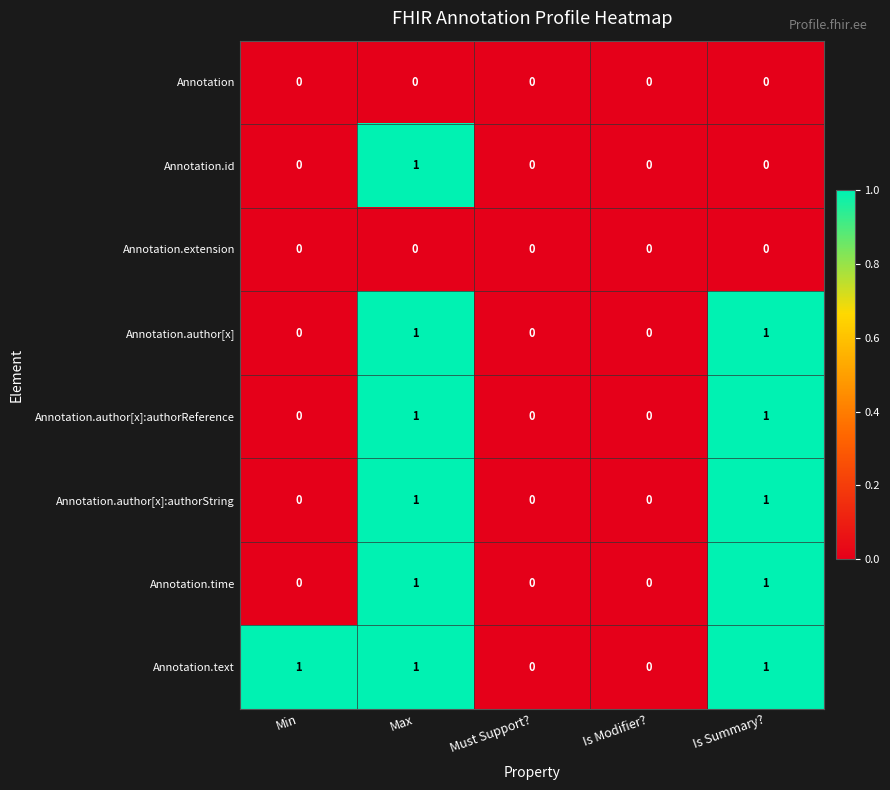

Which series has the largest total across all categories?

Annotation.text